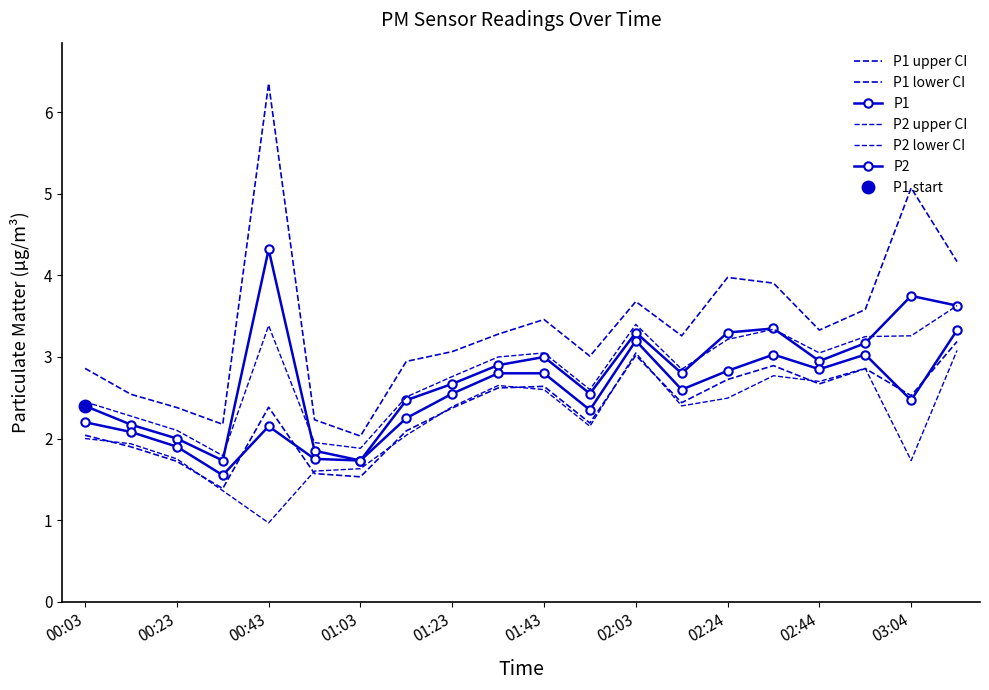

True or false: P1 and P2 cross at least once.

False